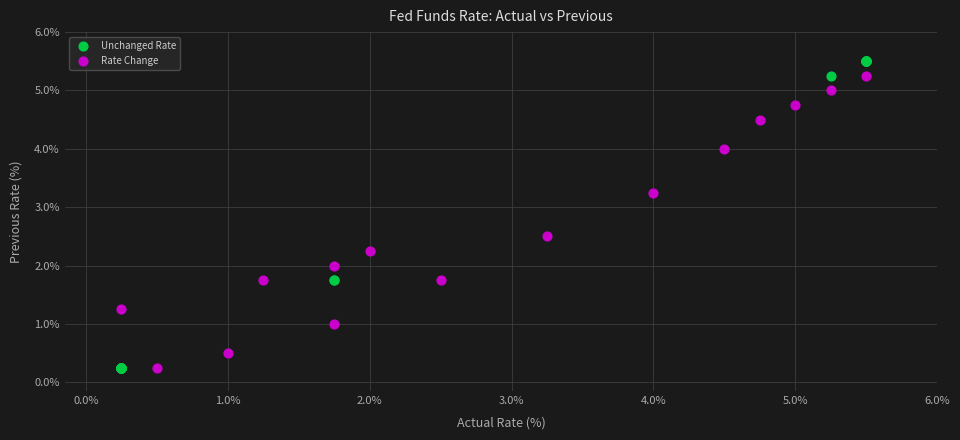

Which series has the widest spread of Y values?

Unchanged Rate